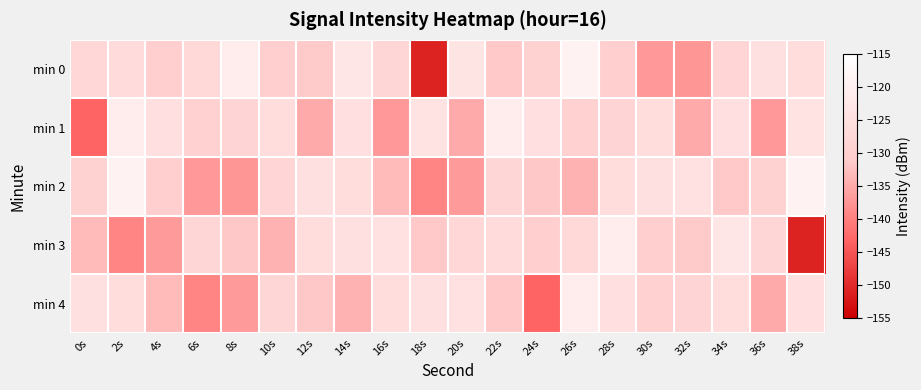

Which series has the largest range (max minus min)?

min 0